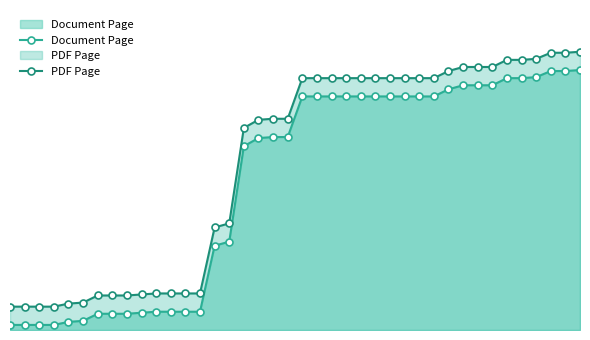

The PDF Page series shows 12 at 3. True or false?

False